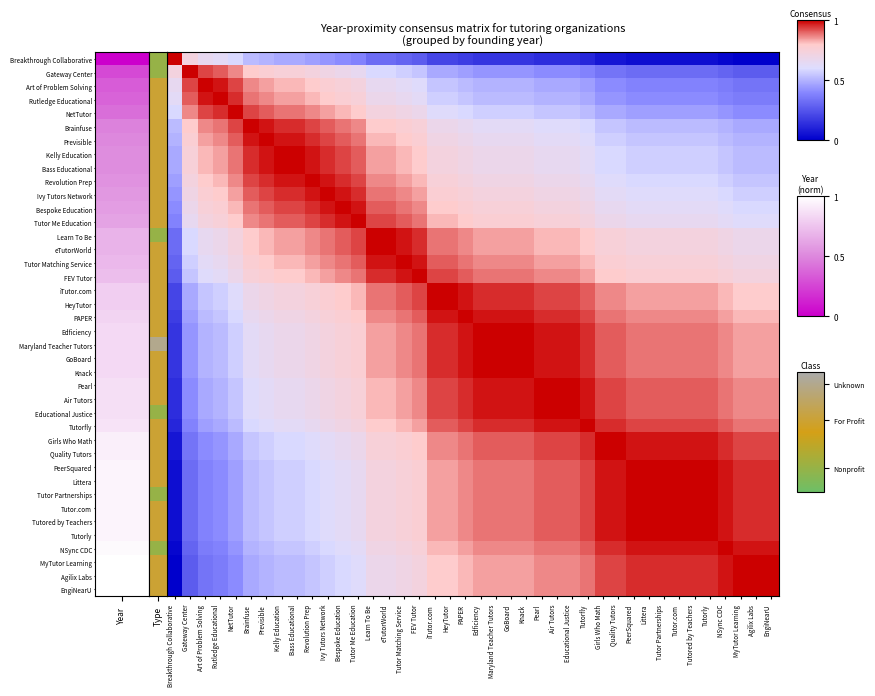

Between eTutorWorld and GoBoard, which is larger?

eTutorWorld